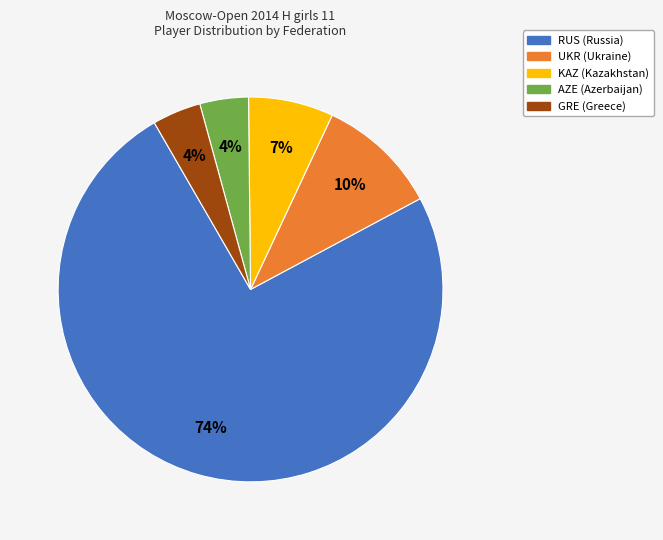

Does KAZ account for over 50% of the chart?

No